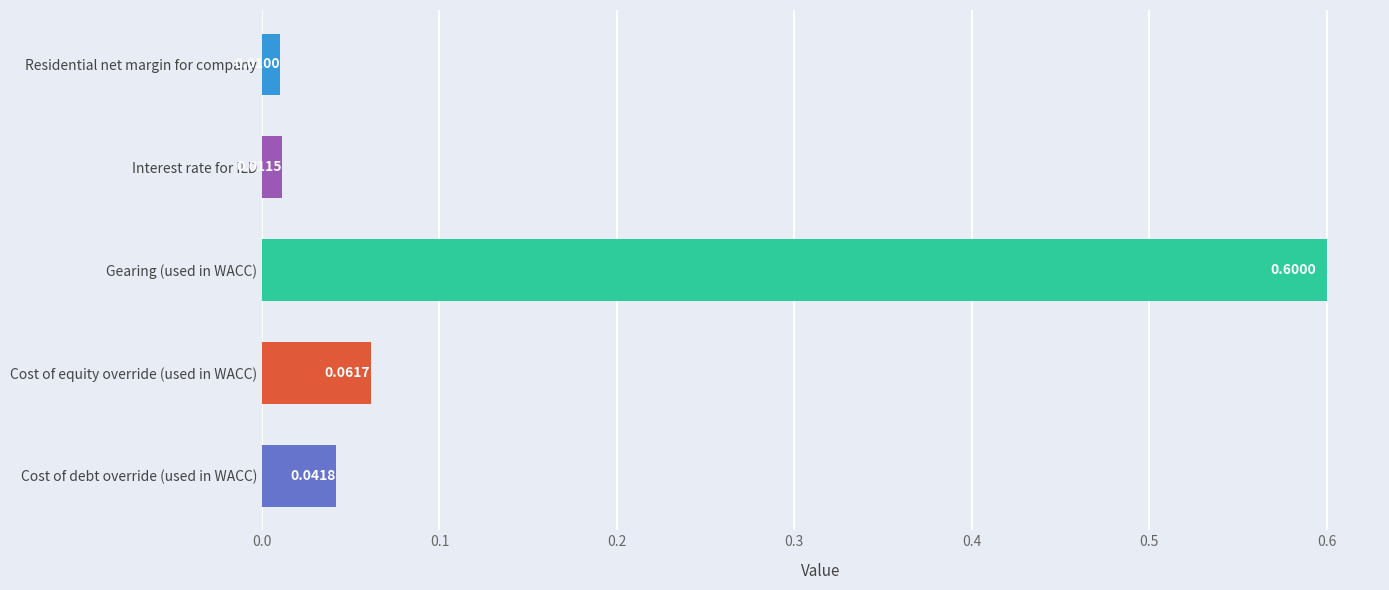

What is the greatest value displayed?

0.6